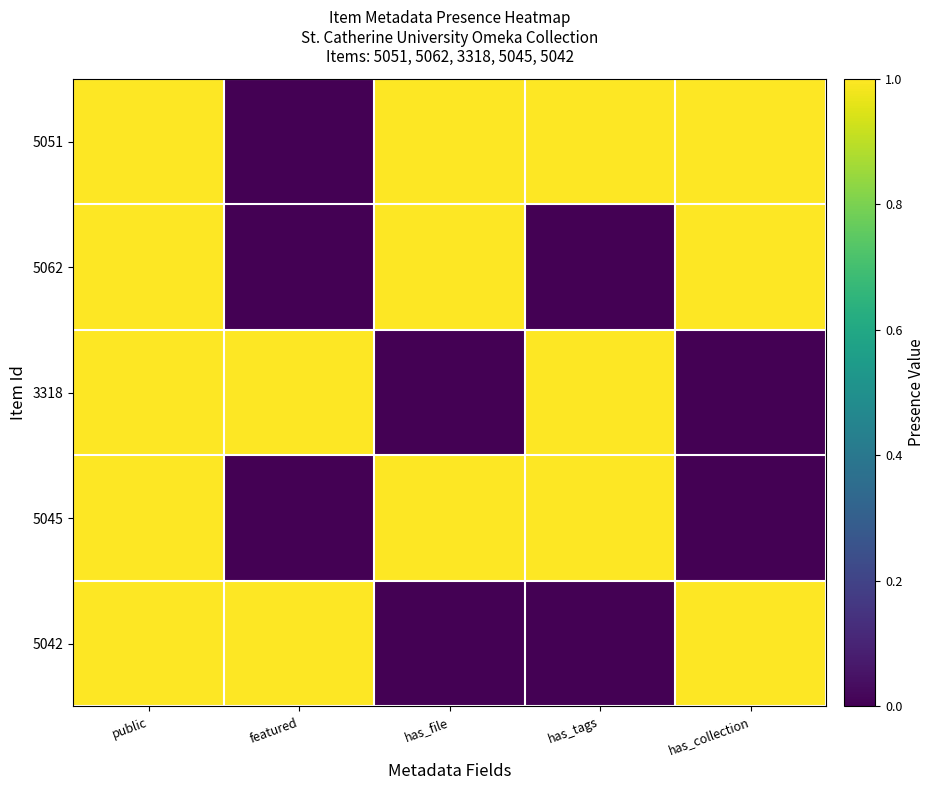

Rank the series at has_tags from highest to lowest value.

5051, 3318, 5045, 5062, 5042